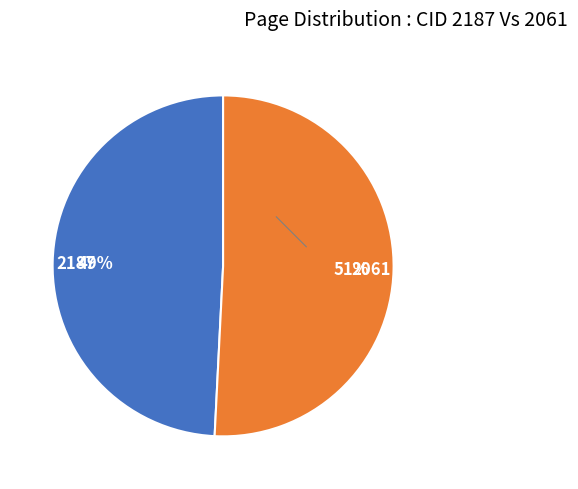

The 2187 slice represents 49% of the pie. True or false?

True